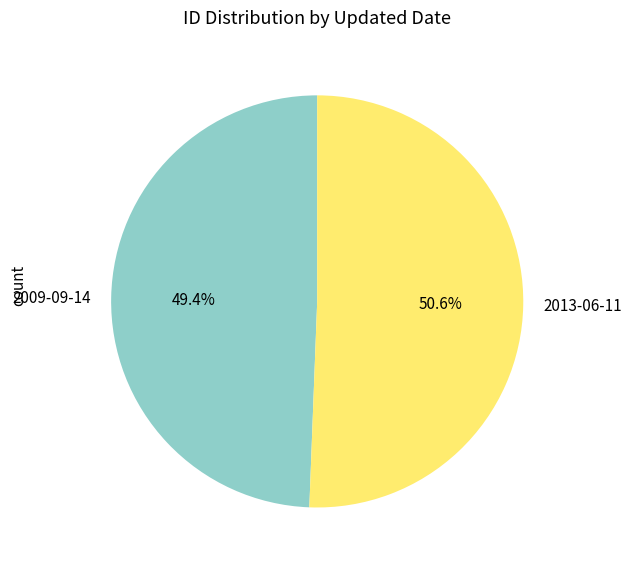

Which has a higher value, 2009-09-14 or 2013-06-11?

2013-06-11